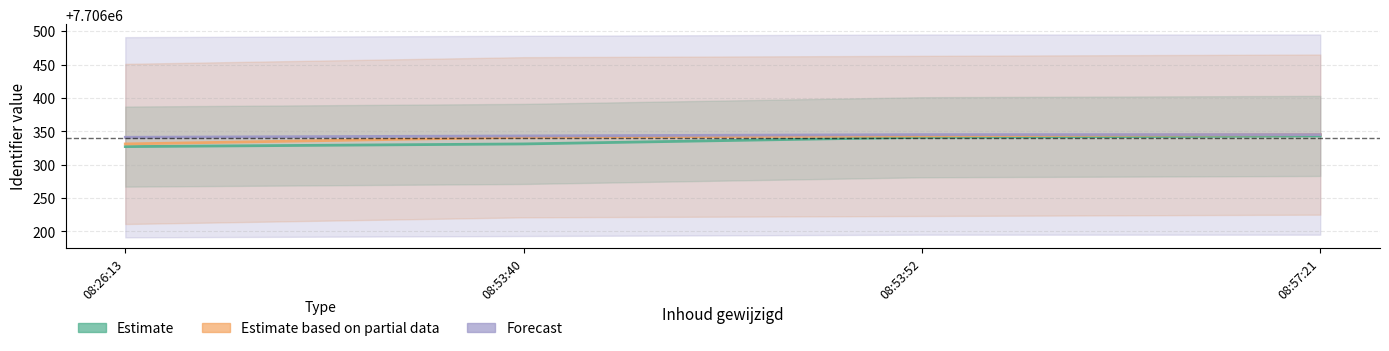

Is the value of Forecast at 08:26:13 greater than the value of Estimate at 08:26:13?

Yes